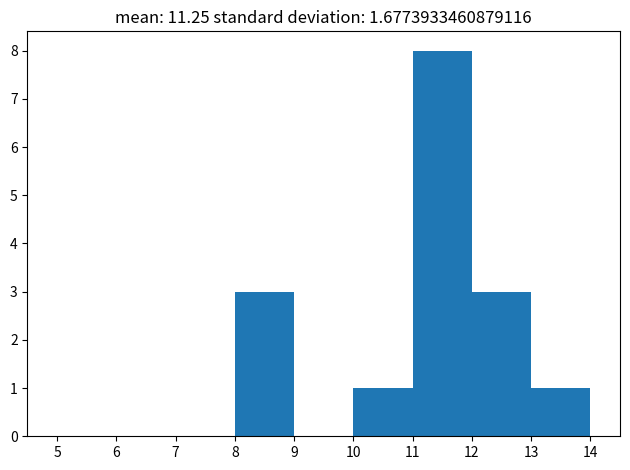

Over which range of the x-axis is the bar tallest?

11 to 12